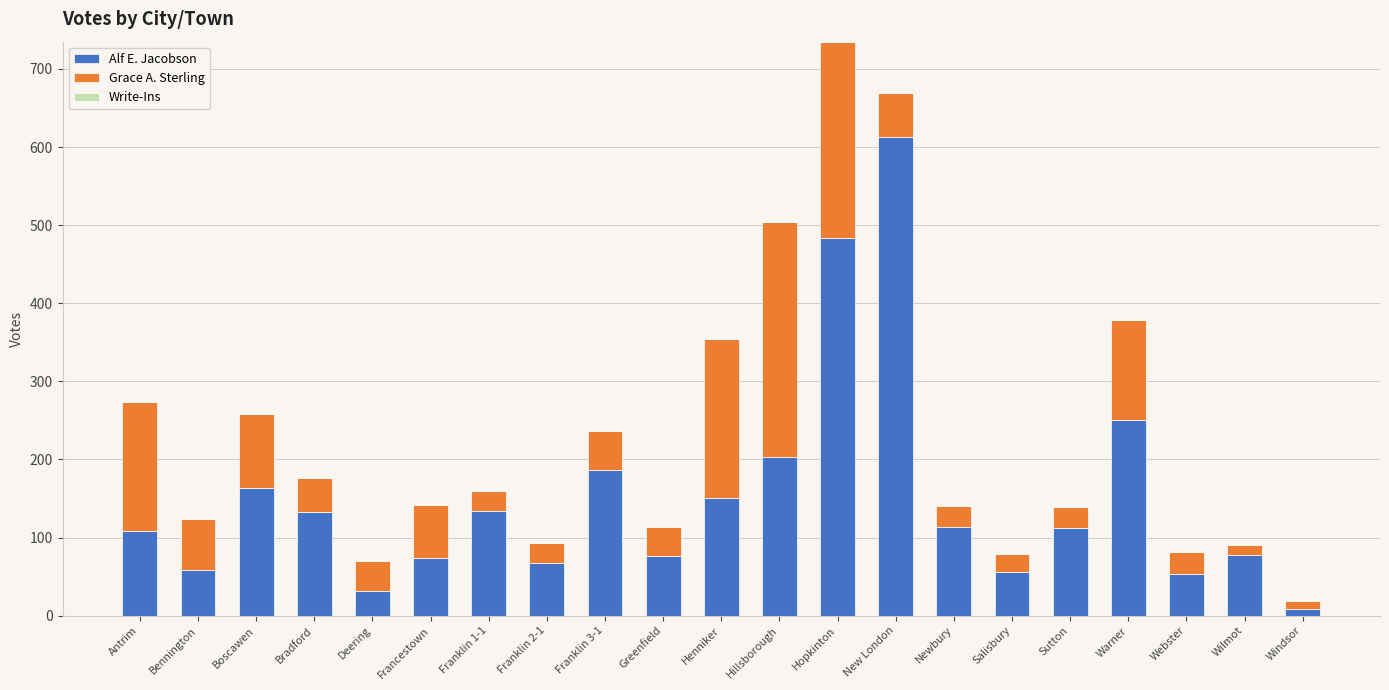

Which category has the lowest value in the Alf E. Jacobson series?

Windsor